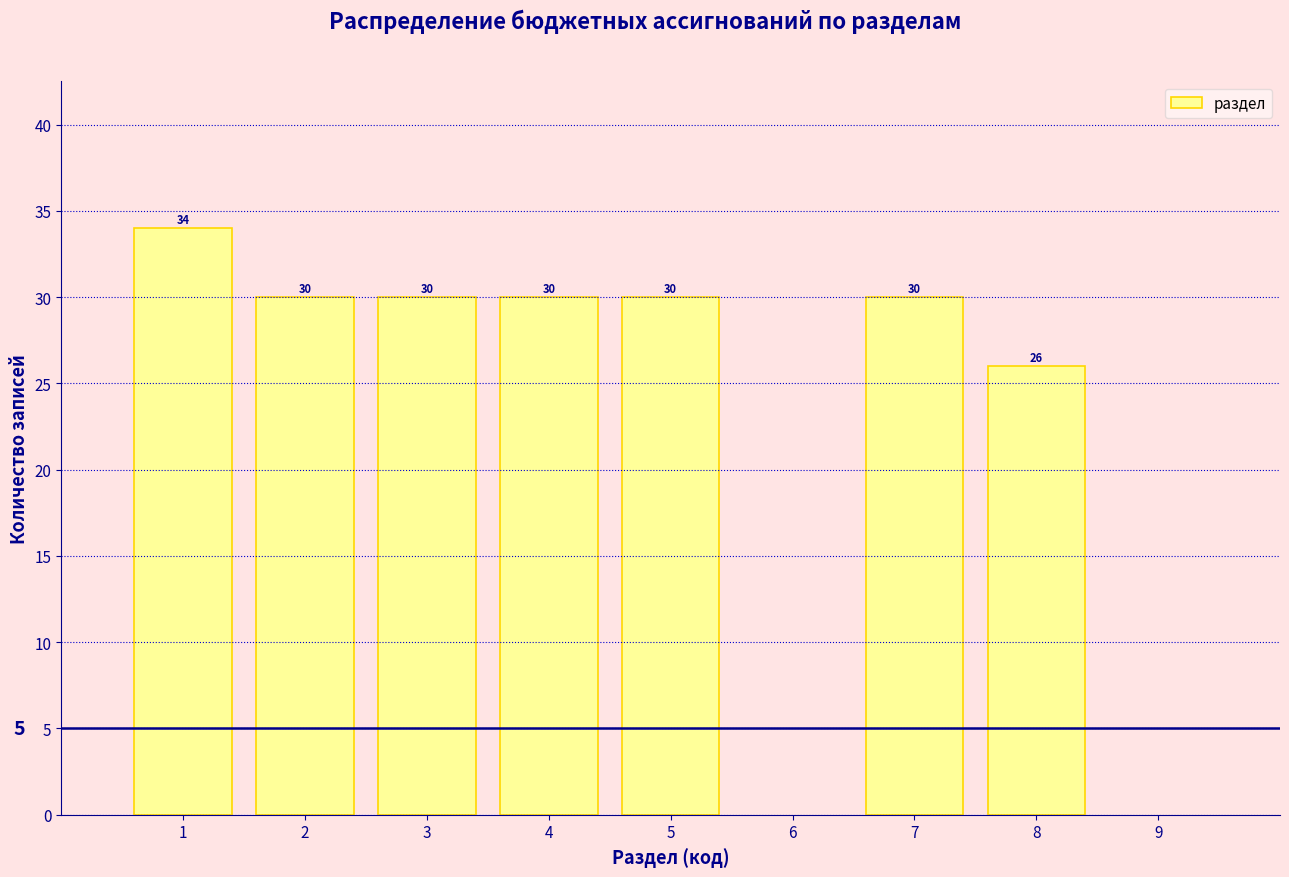

Reading right to left, list all the values displayed in this chart.

26	30	30	30	30	30	34